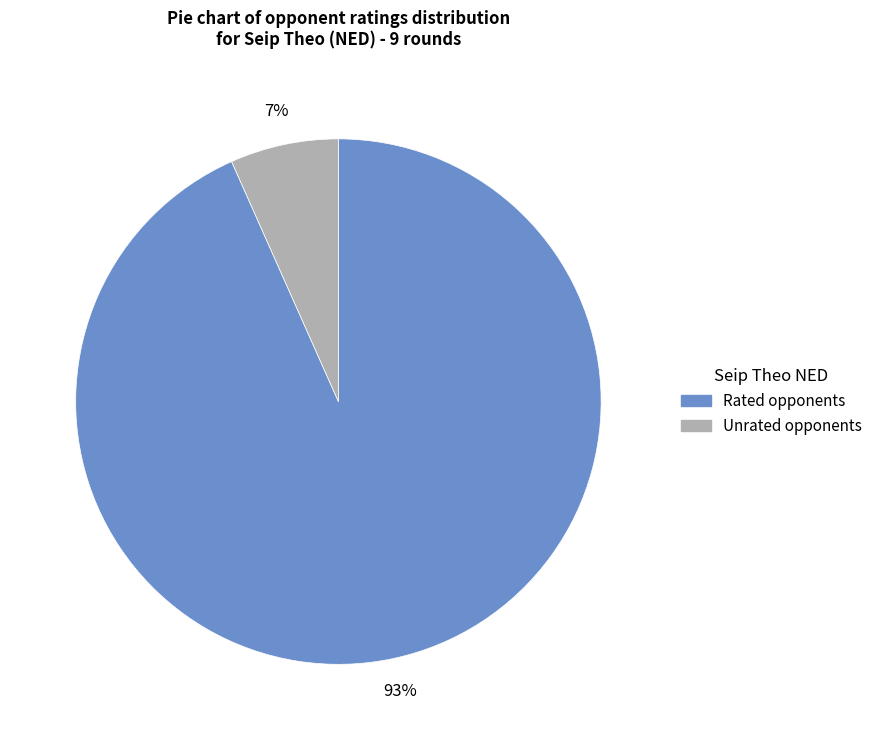

Does any single category account for the majority?

Yes